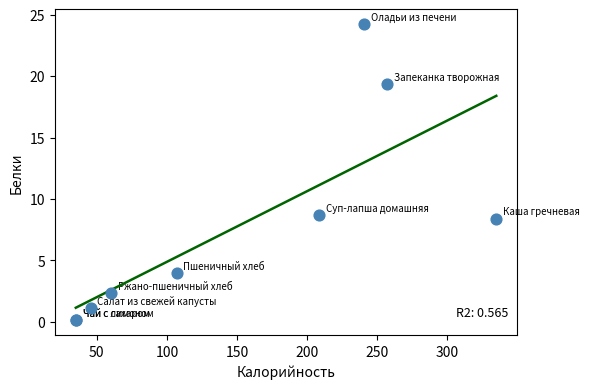

What Y value in the scatter plot is closest to 12?

8.7